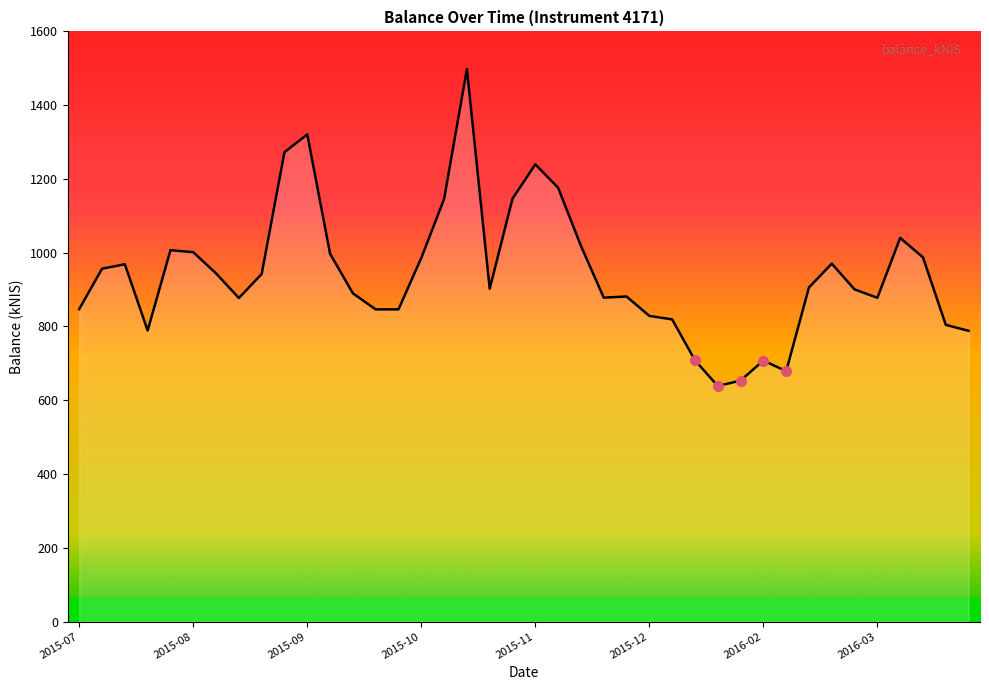

What is the difference between the maximum and minimum values?

859.1